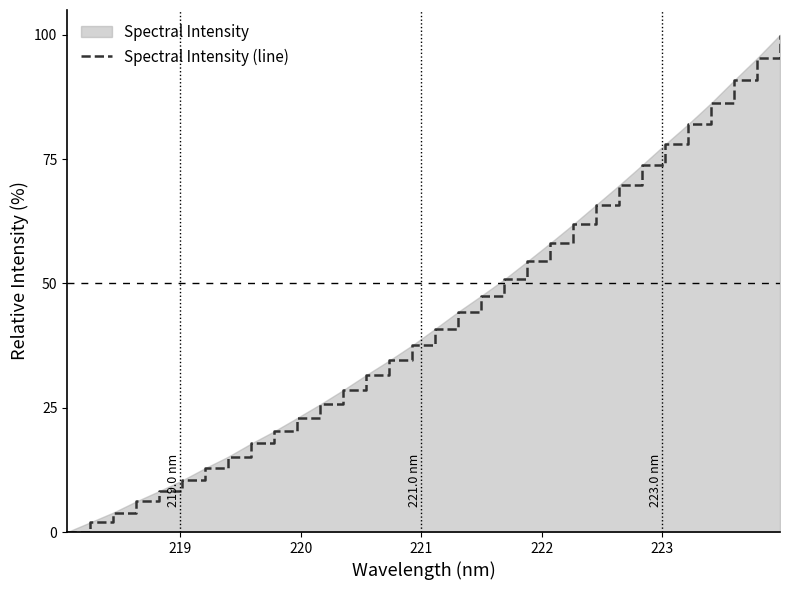

What is the difference between the maximum and minimum values?

100.0